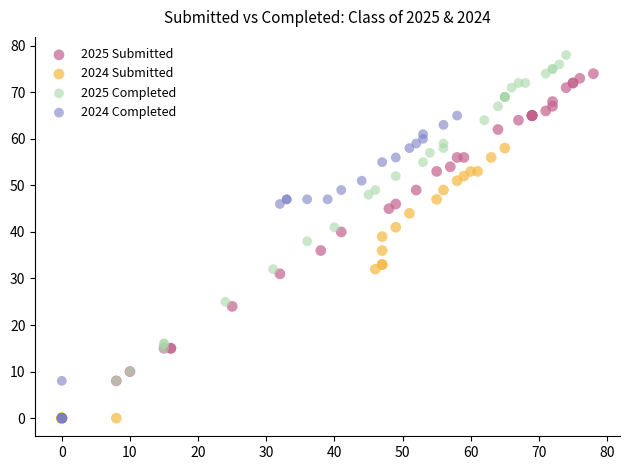

Which series reaches the maximum Y coordinate?

2025 Completed